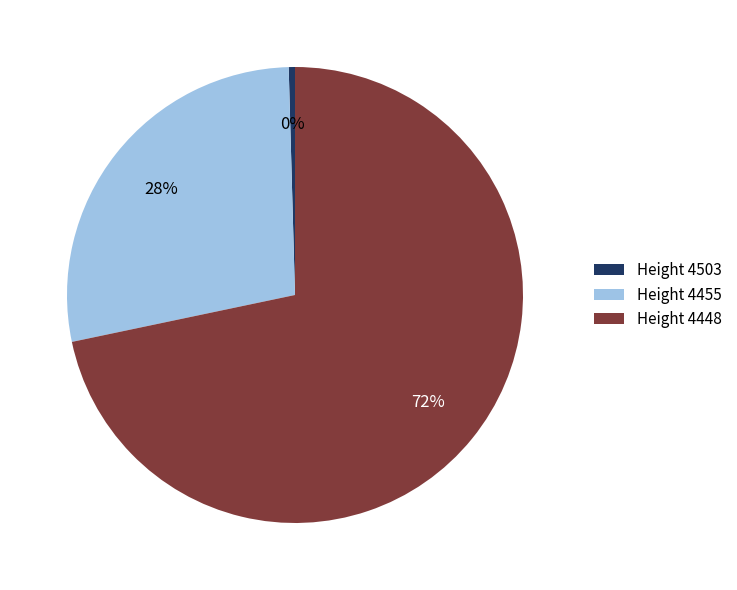

Combined, do Height 4503 and Height 4455 account for over 50%?

No